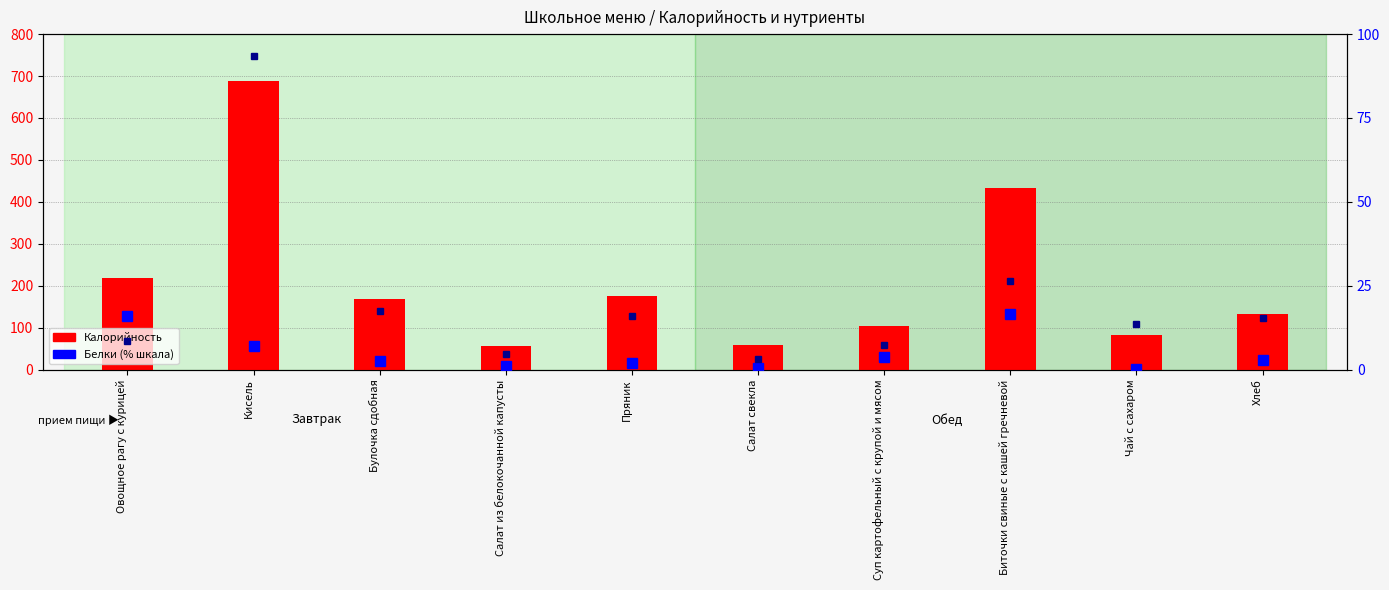

Reading left to right, transcribe all the data shown in this chart.

Калорийность: Овощное рагу с курицей=219.7	Кисель=688.6	Булочка сдобная=169.5	Салат из белокочанной капусты=55.6	Пряник=175.0	Салат свекла=58.3	Суп картофельный с крупой и мясом=102.9	Биточки свиные с кашей гречневой=433.5	Чай с сахаром=83.4	Хлеб=132.5
Белки (% шкала): Овощное рагу с курицей=15.9	Кисель=7.1	Булочка сдобная=2.5	Салат из белокочанной капусты=1.1	Пряник=1.9	Салат свекла=0.5	Суп картофельный с крупой и мясом=3.7	Биточки свиные с кашей гречневой=16.6	Чай с сахаром=0.2	Хлеб=2.9
Углеводы (% шкала): Овощное рагу с курицей=8.6	Кисель=93.4	Булочка сдобная=17.4	Салат из белокочанной капусты=4.8	Пряник=15.9	Салат свекла=3.1	Суп картофельный с крупой и мясом=7.4	Биточки свиные с кашей гречневой=26.4	Чай с сахаром=13.5	Хлеб=15.3